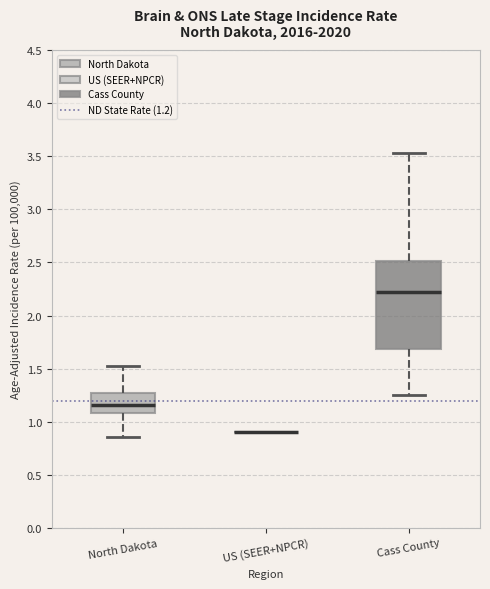

Where does the median line of the box for Cass County sit on the y-axis? The values are not printed on the chart, so give them approximately, as read against the axis.

2.20